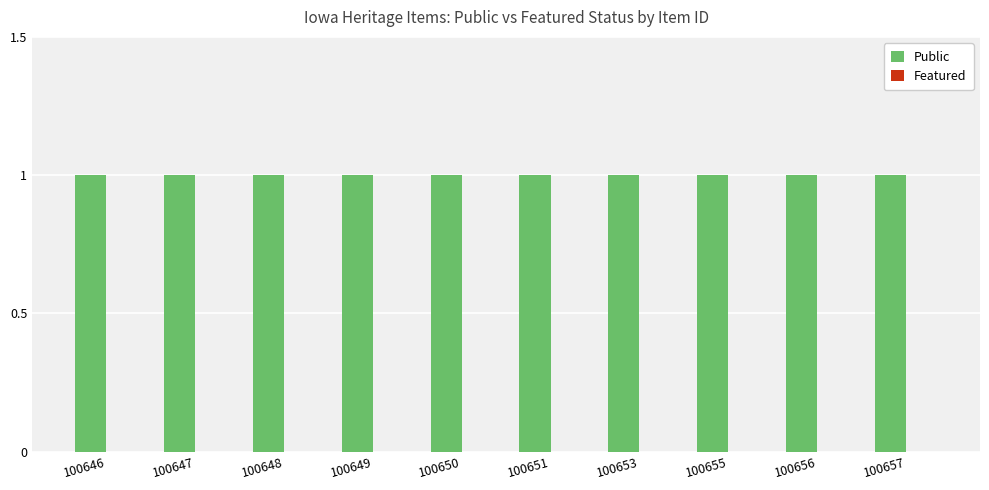

What is the difference between the highest and lowest values at 100650?

1